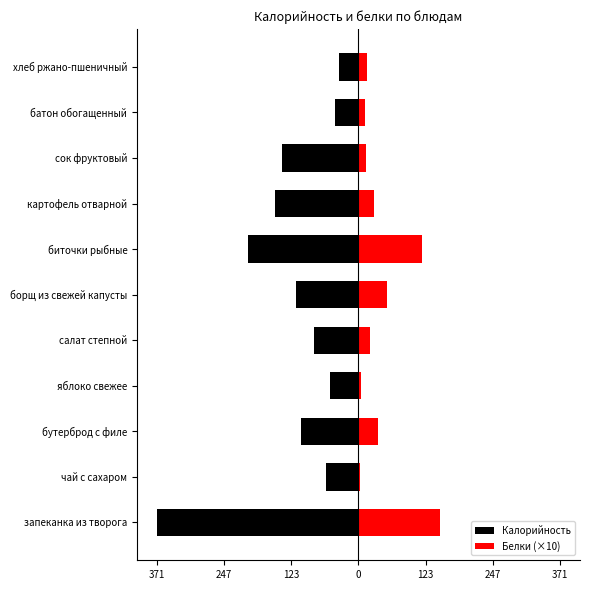

True or false: Калорийность has a value of -36.0 at хлеб ржано-пшеничный.

True